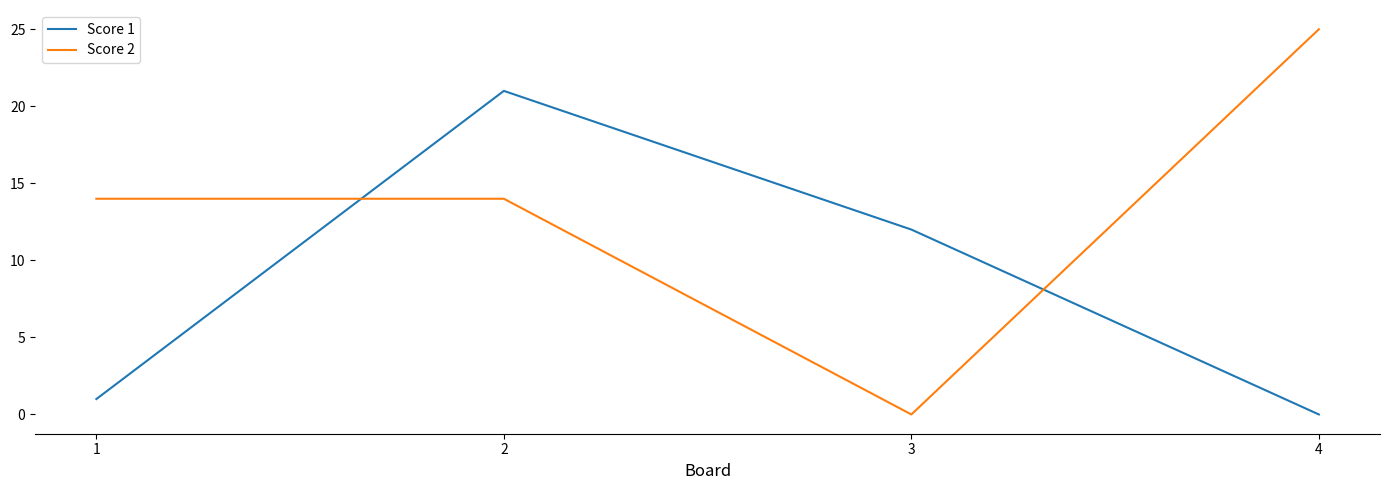

True or false: Score 2 has a value of 44 at 4.

False